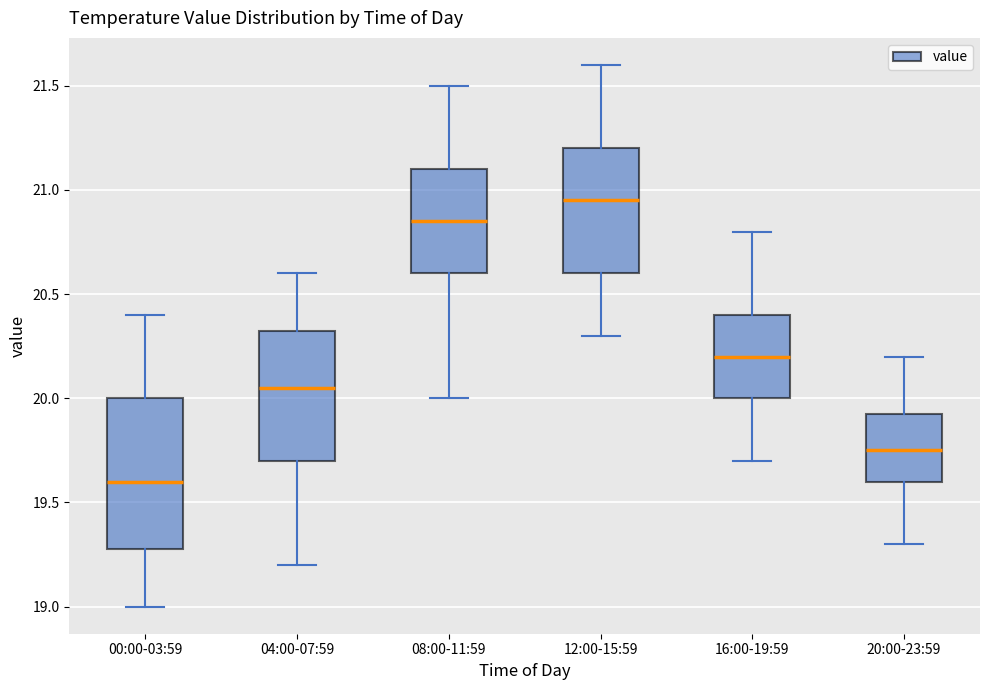

Where does the lower whisker of the box for 12:00-15:59 end on the y-axis? The values are not printed on the chart, so give them approximately, as read against the axis.

20.30